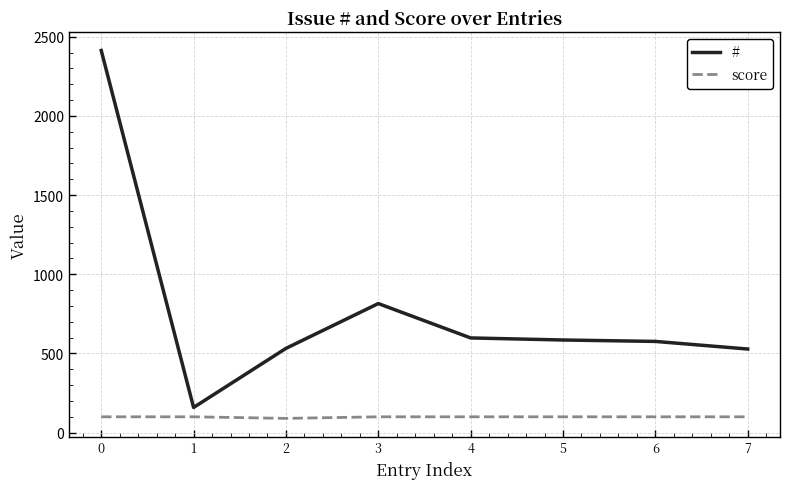

True or false: score and # cross at least once.

False